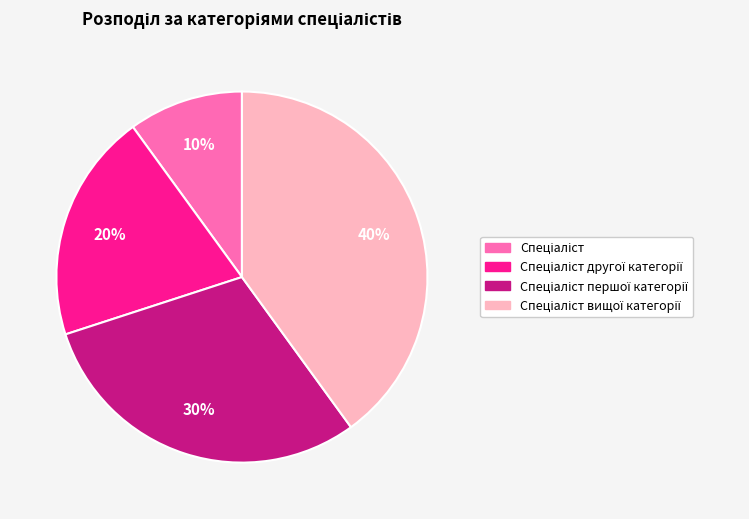

Is there a majority slice in this chart?

No